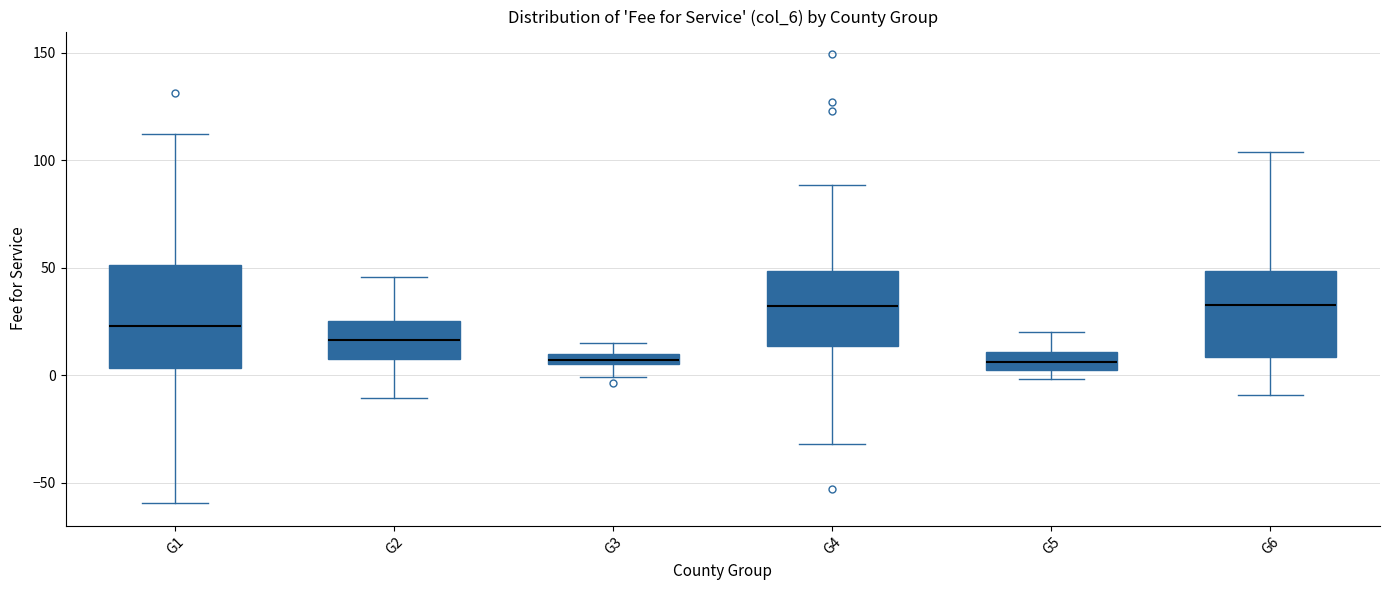

Where does the median line of the box for G6 sit on the y-axis? The values are not printed on the chart, so give them approximately, as read against the axis.

30